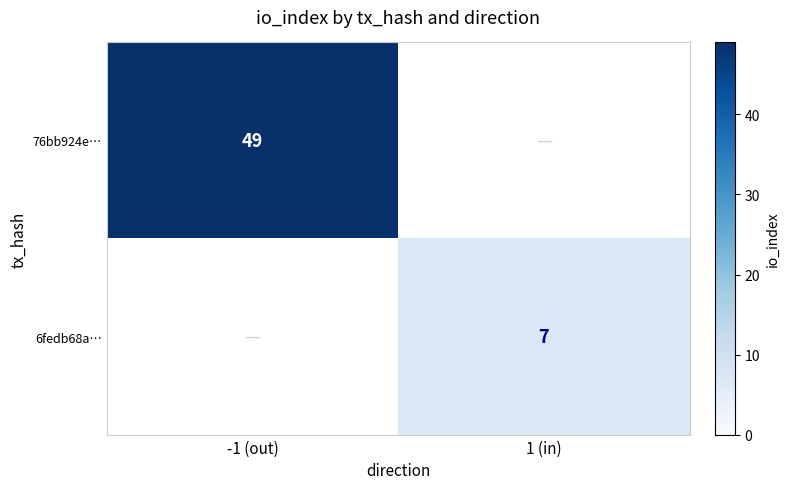

At how many categories does at least one series exceed 47?

1